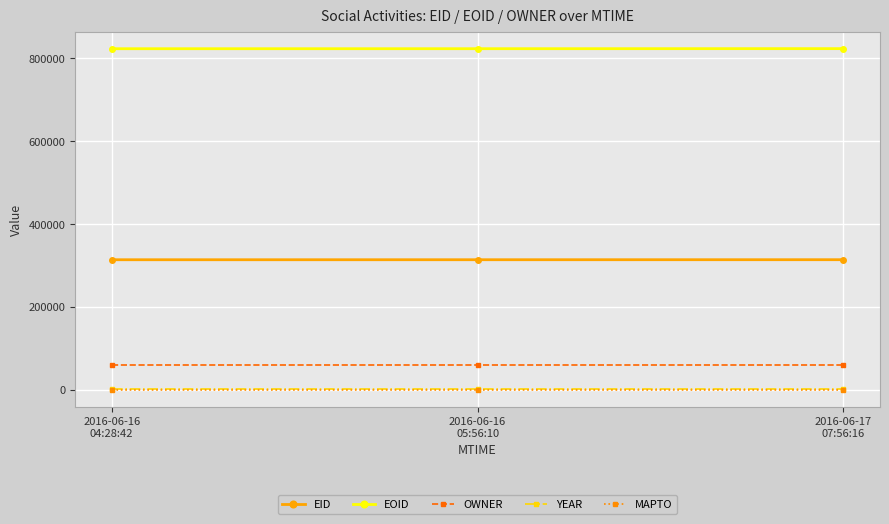

What is the highest value of the OWNER series?

60171